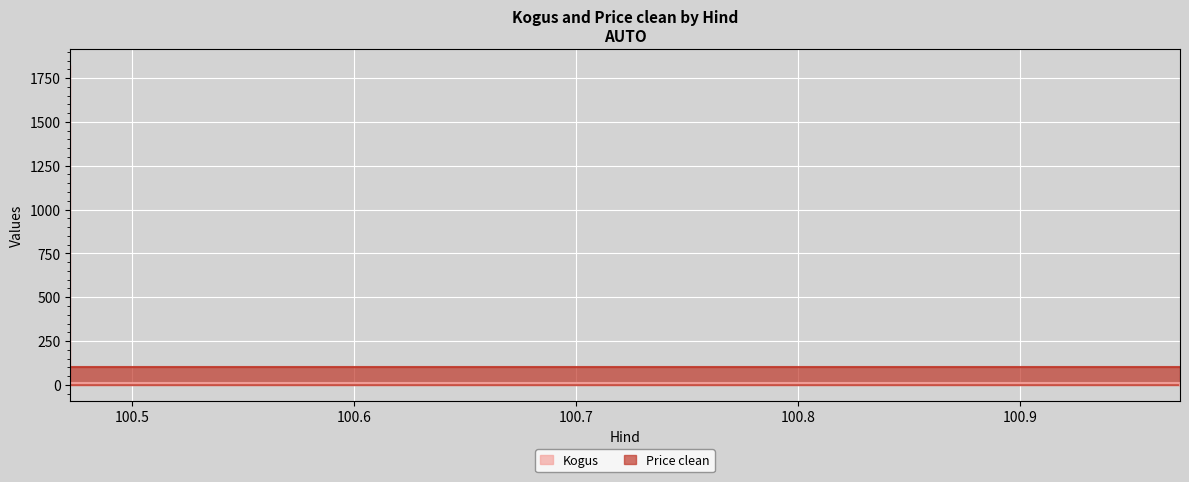

True or false: Kogus has a value of 1.0 at 100.972222.

True